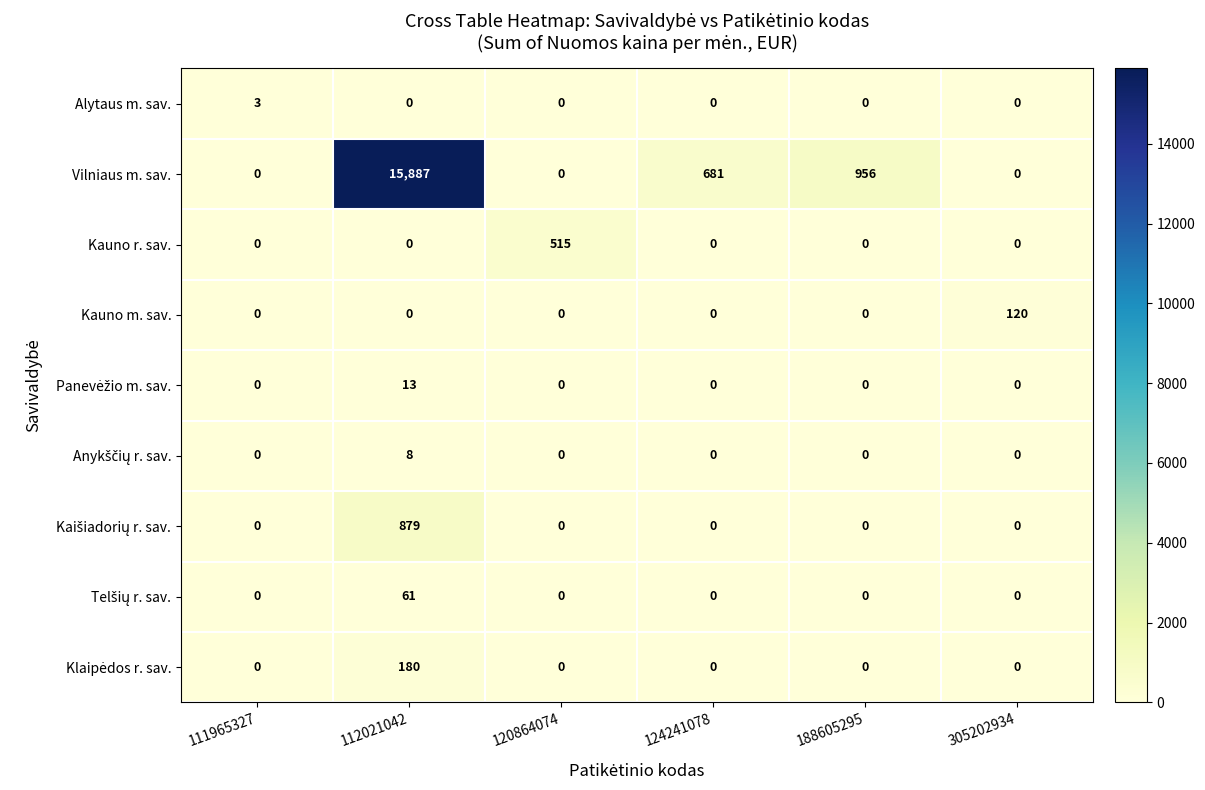

The value of Kauno r. sav. at 120864074 is 108. True or false?

False